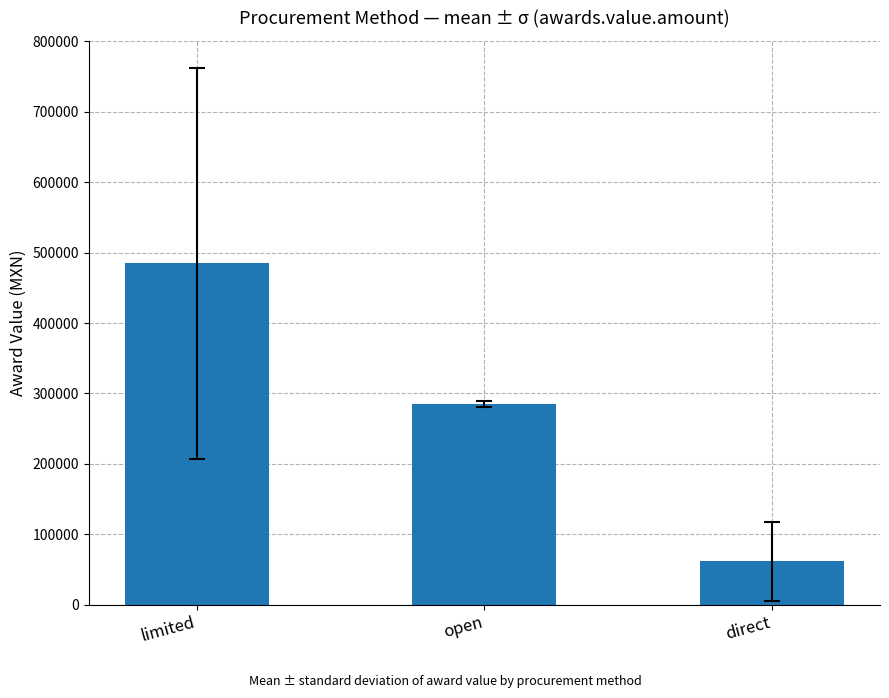

What position from the left is open?

2